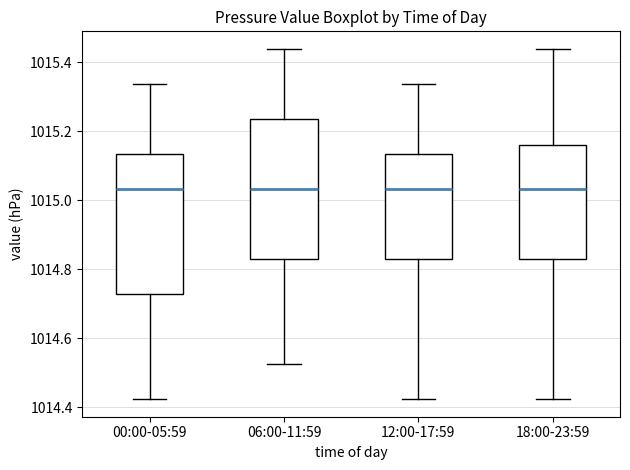

Reading left to right, transcribe this box plot: for each box, give where its median line is, the range the box spans, and where its two whiskers end, as read against the y-axis. The values are not printed on the chart, so give them approximately, as read against the axis.

00:00-05:59: median 1015.04, box 1014.72 to 1015.14, whiskers 1014.42 to 1015.34
06:00-11:59: median 1015.04, box 1014.82 to 1015.24, whiskers 1014.52 to 1015.44
12:00-17:59: median 1015.04, box 1014.82 to 1015.14, whiskers 1014.42 to 1015.34
18:00-23:59: median 1015.04, box 1014.82 to 1015.16, whiskers 1014.42 to 1015.44